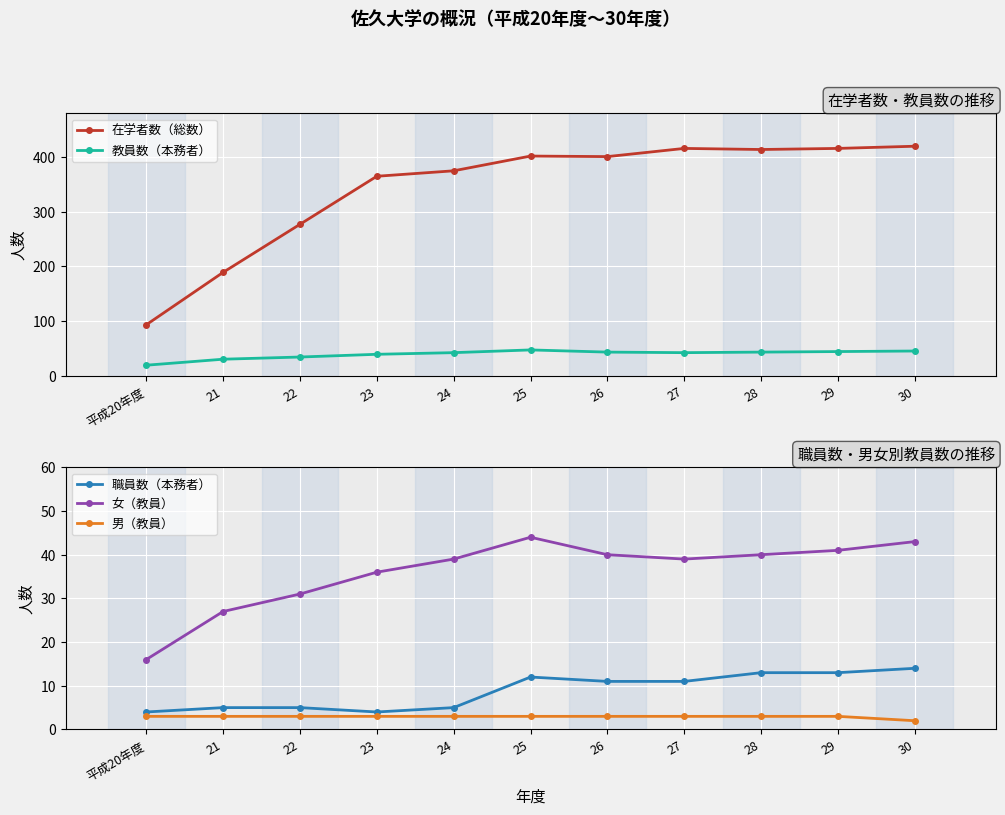

True or false: 男（教員） and 在学者数（総数） cross at least once.

False